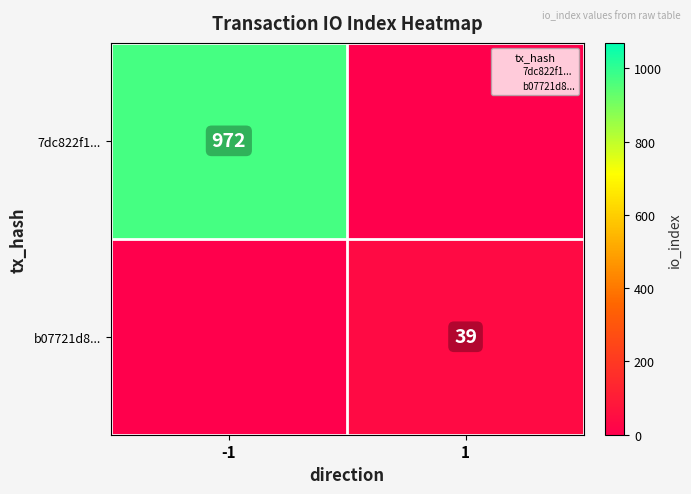

How many values in the 7dc822f1... series are below 972?

1